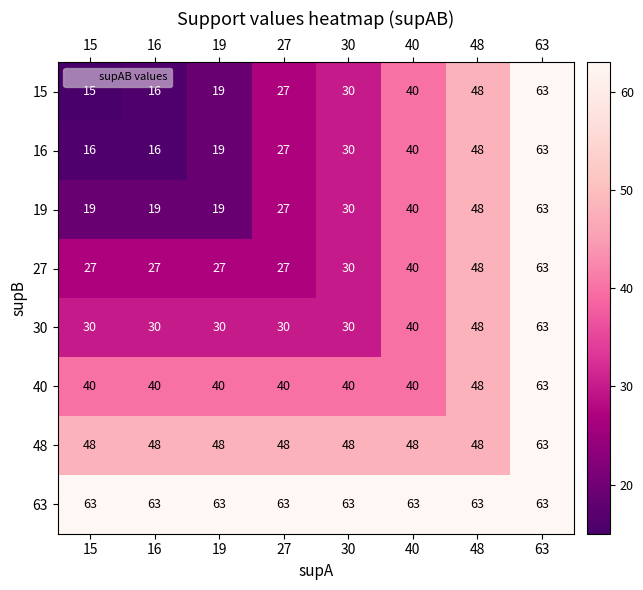

What is the total value across all series at 63?

504